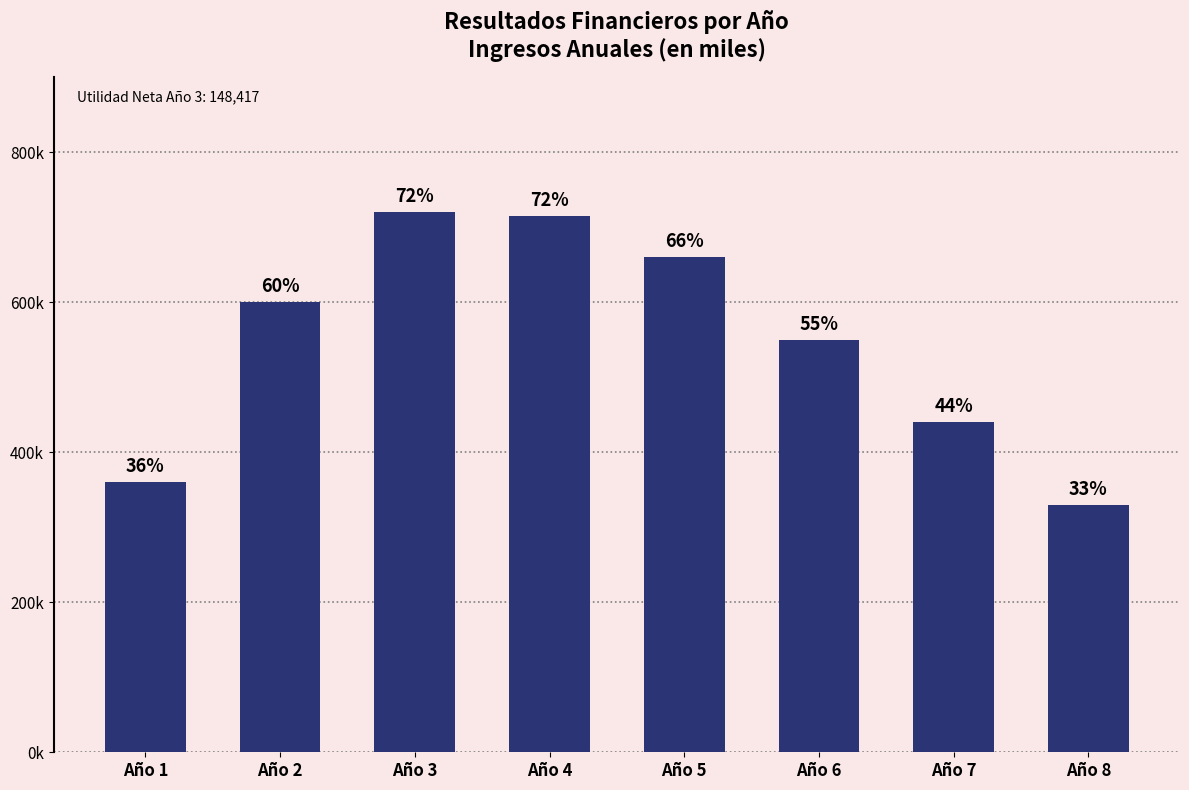

Reading left to right, list all the values displayed in this chart.

Año 1=360000	Año 2=600000	Año 3=720000	Año 4=715000	Año 5=660000	Año 6=550000	Año 7=440000	Año 8=330000